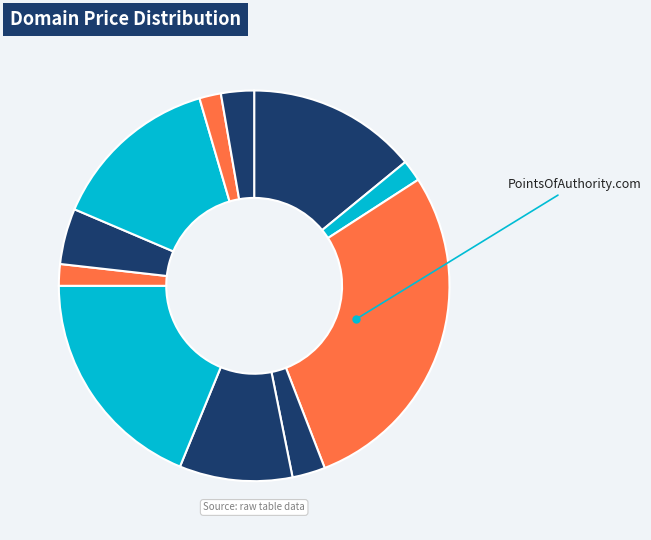

How many slices are in this pie chart?

11